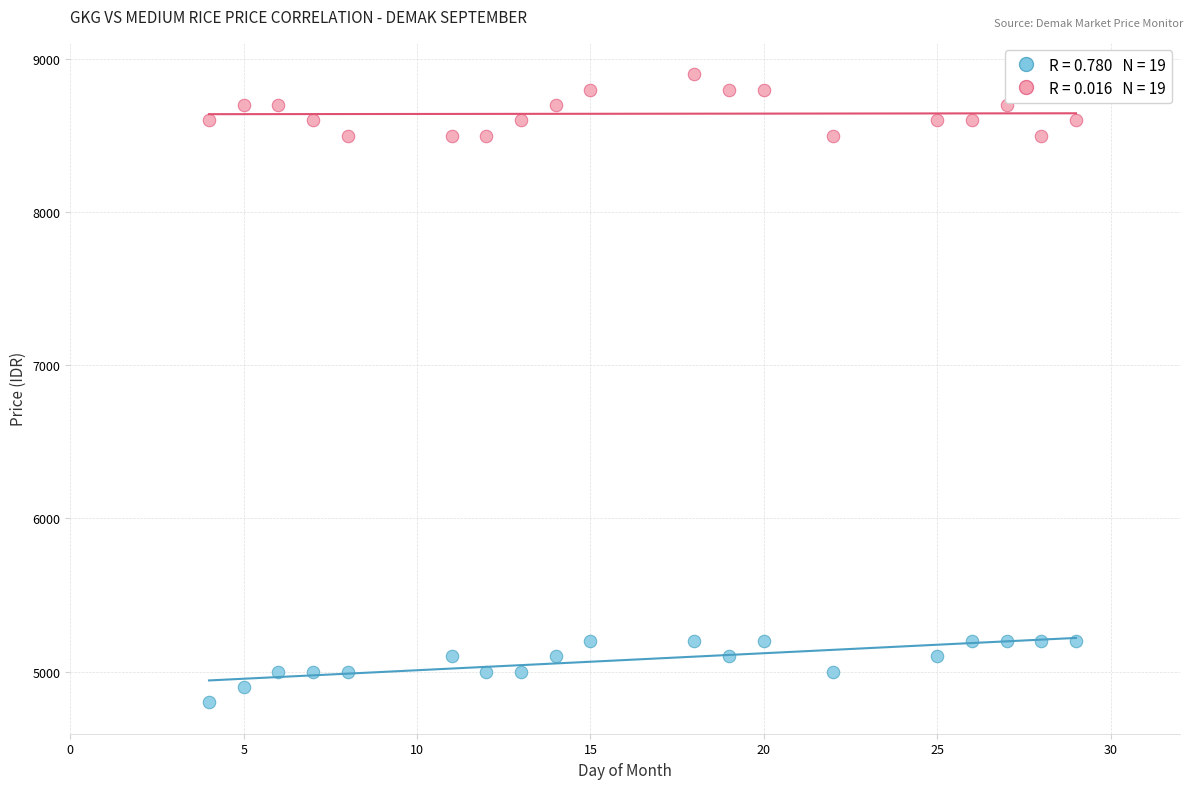

Across all data points, what is the range of X values (max minus min)?

25